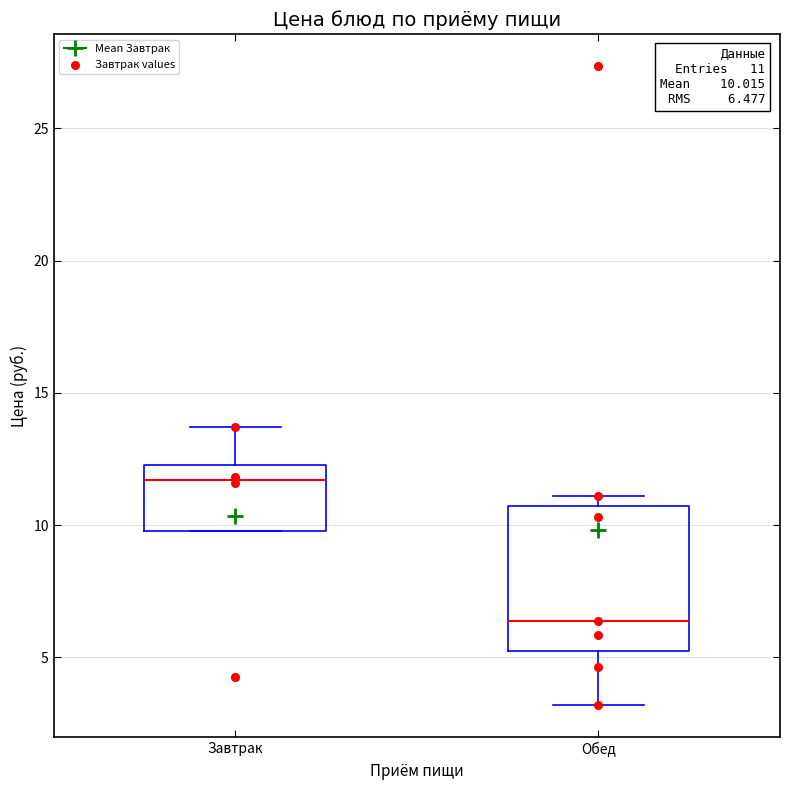

Comparing the boxes themselves (not the whiskers), which one is the tallest?

Обед